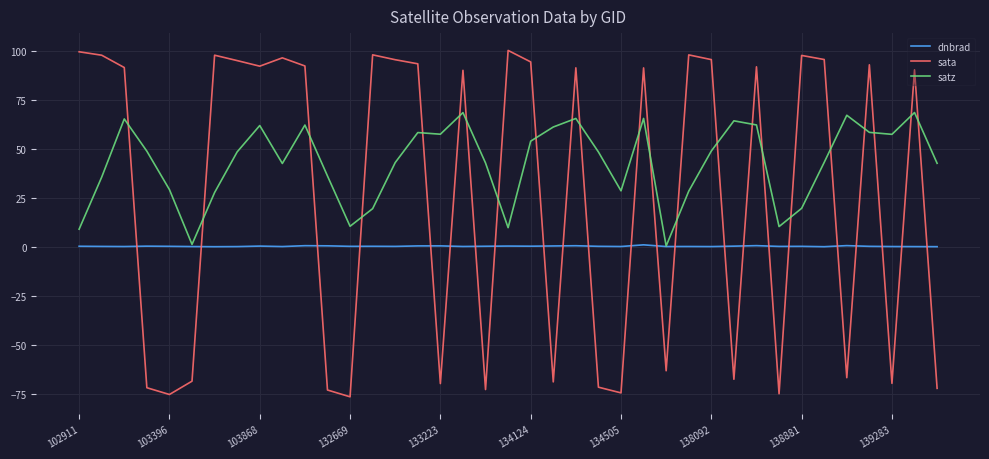

What is the maximum value shown in the chart?

100.3